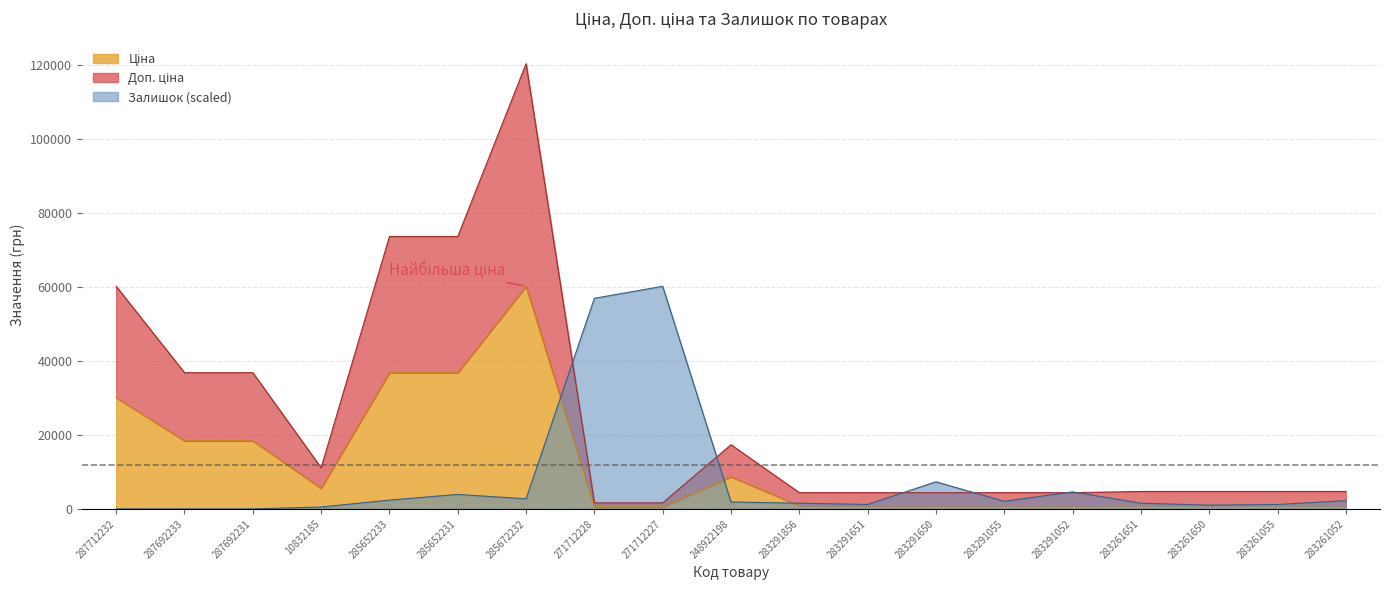

What value does the Залишок series have at 285672232?

2728.9